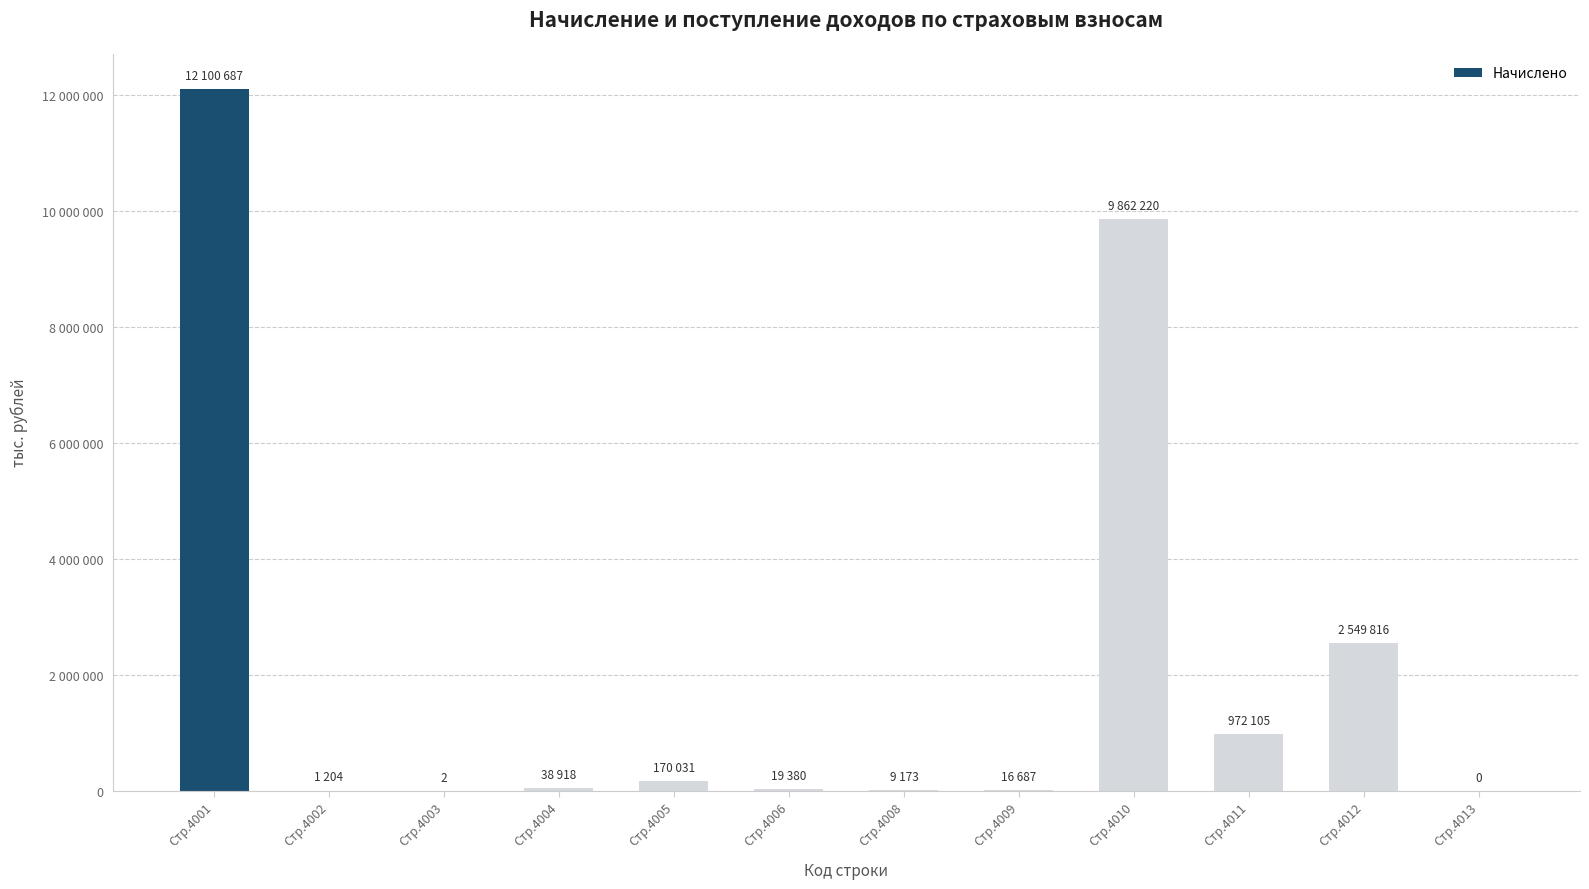

Rank the categories by value from lowest to highest.

Стр.4013, Стр.4003, Стр.4002, Стр.4008, Стр.4009, Стр.4006, Стр.4004, Стр.4005, Стр.4011, Стр.4012, Стр.4010, Стр.4001